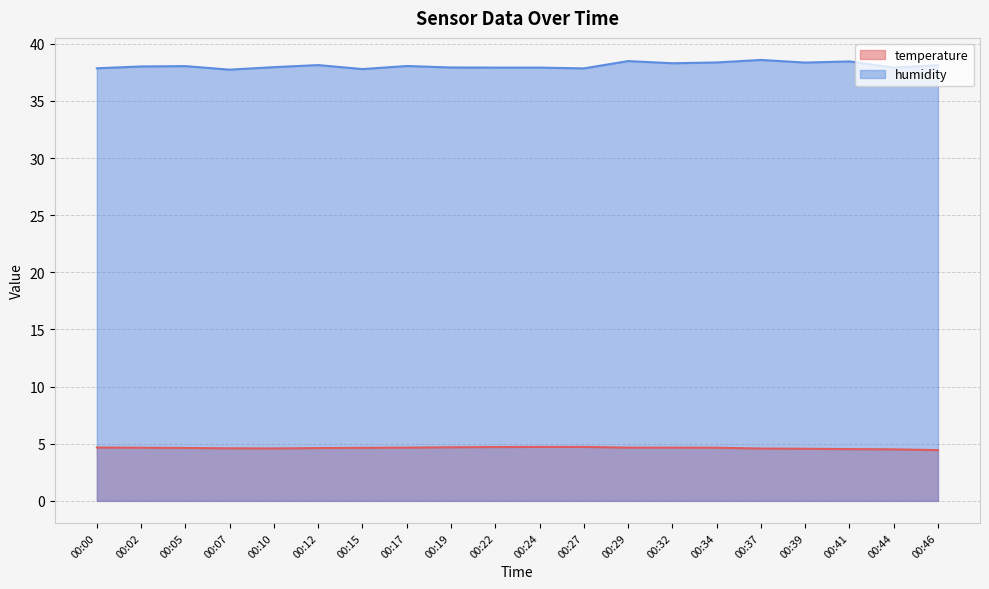

Is the value of humidity at 00:17 greater than the value of temperature at 00:15?

Yes